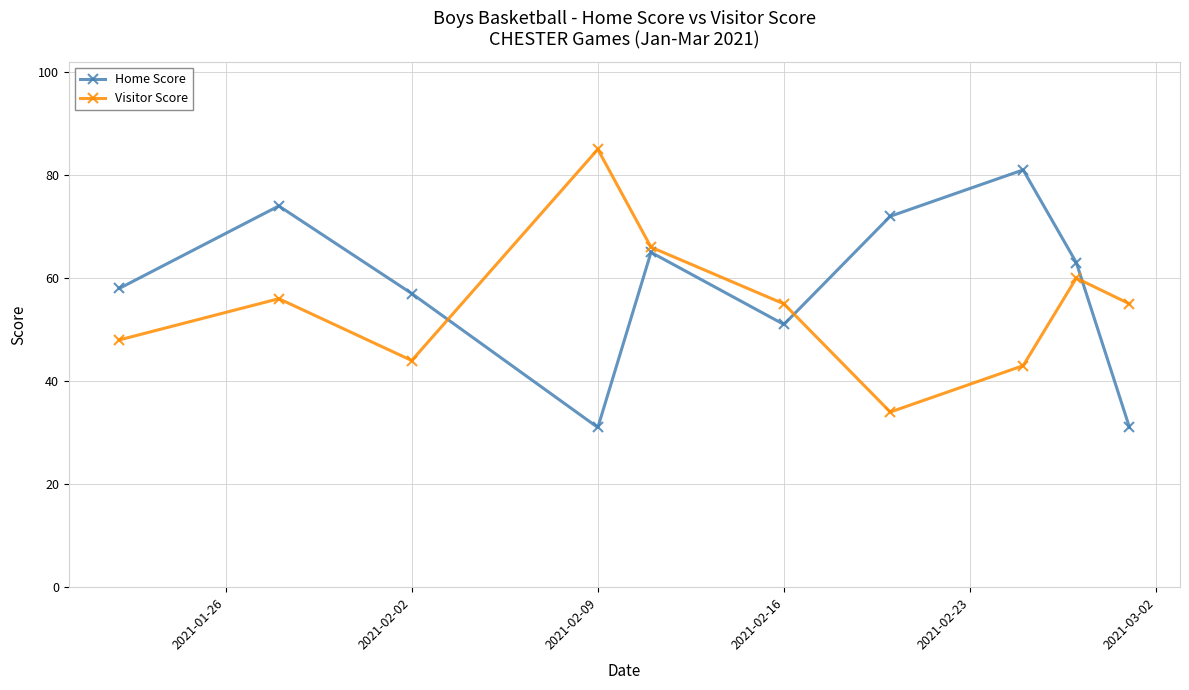

What is the value of the Visitor Score point at the 1st from the left?

48